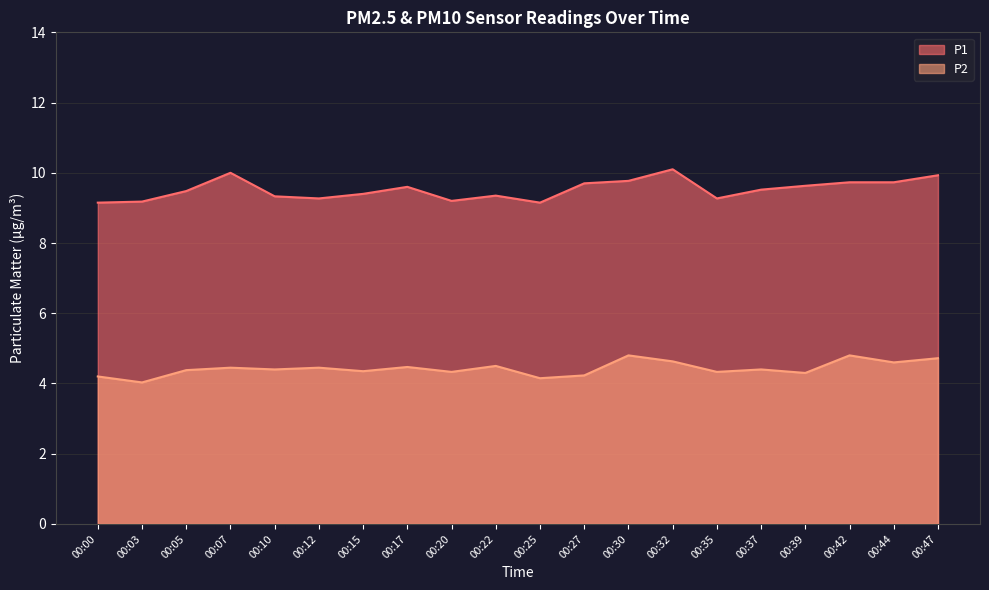

Reading left to right, extract all data points from this chart.

P1: 9.2	9.2	9.5	10.0	9.3	9.3	9.4	9.6	9.2	9.3	9.2	9.7	9.8	10.1	9.3	9.5	9.6	9.7	9.7	9.9
P2: 4.2	4.0	4.4	4.5	4.4	4.5	4.3	4.5	4.3	4.5	4.2	4.2	4.8	4.6	4.3	4.4	4.3	4.8	4.6	4.7